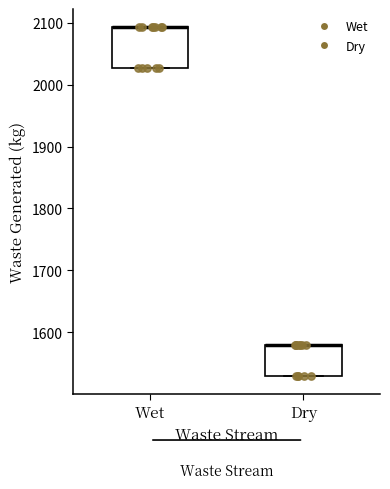

Which box is the tallest, from its lower edge to its upper edge?

Wet